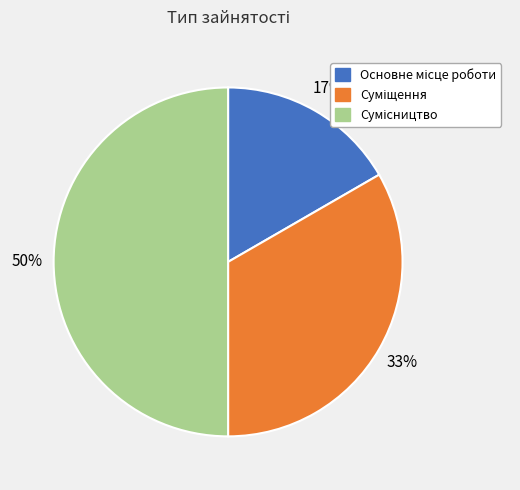

To the nearest percent, what is the average slice percentage?

33%